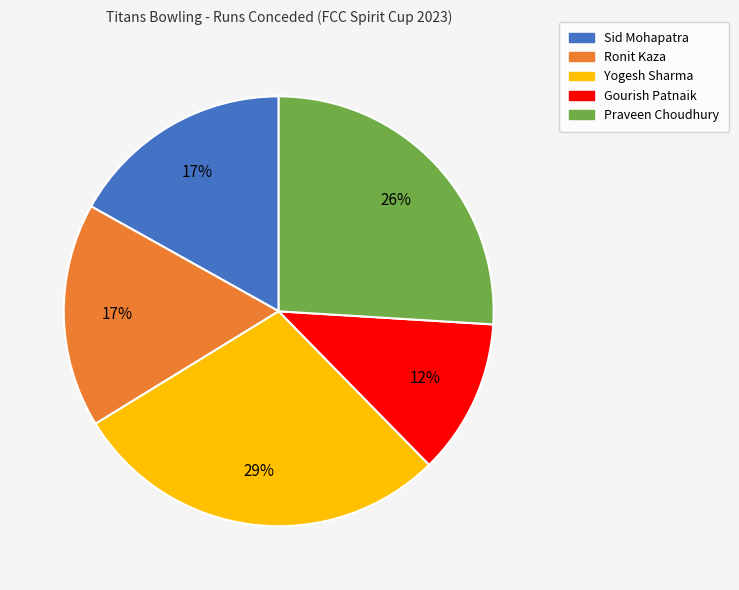

To the nearest percent, what is the difference between the Gourish Patnaik and Ronit Kaza slice percentages?

5%